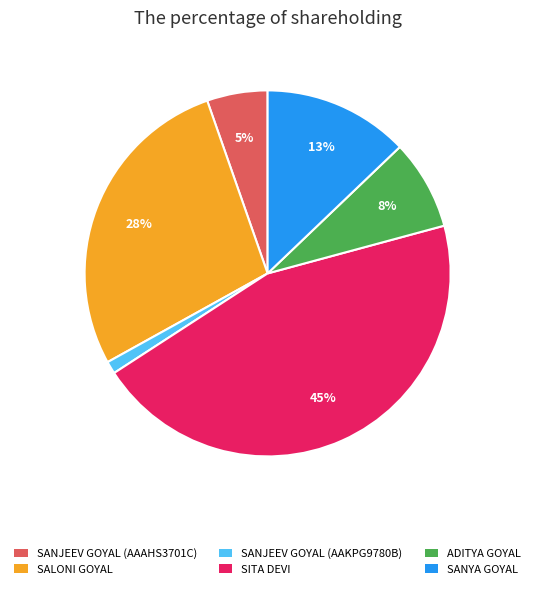

How many segments does this pie chart have?

6